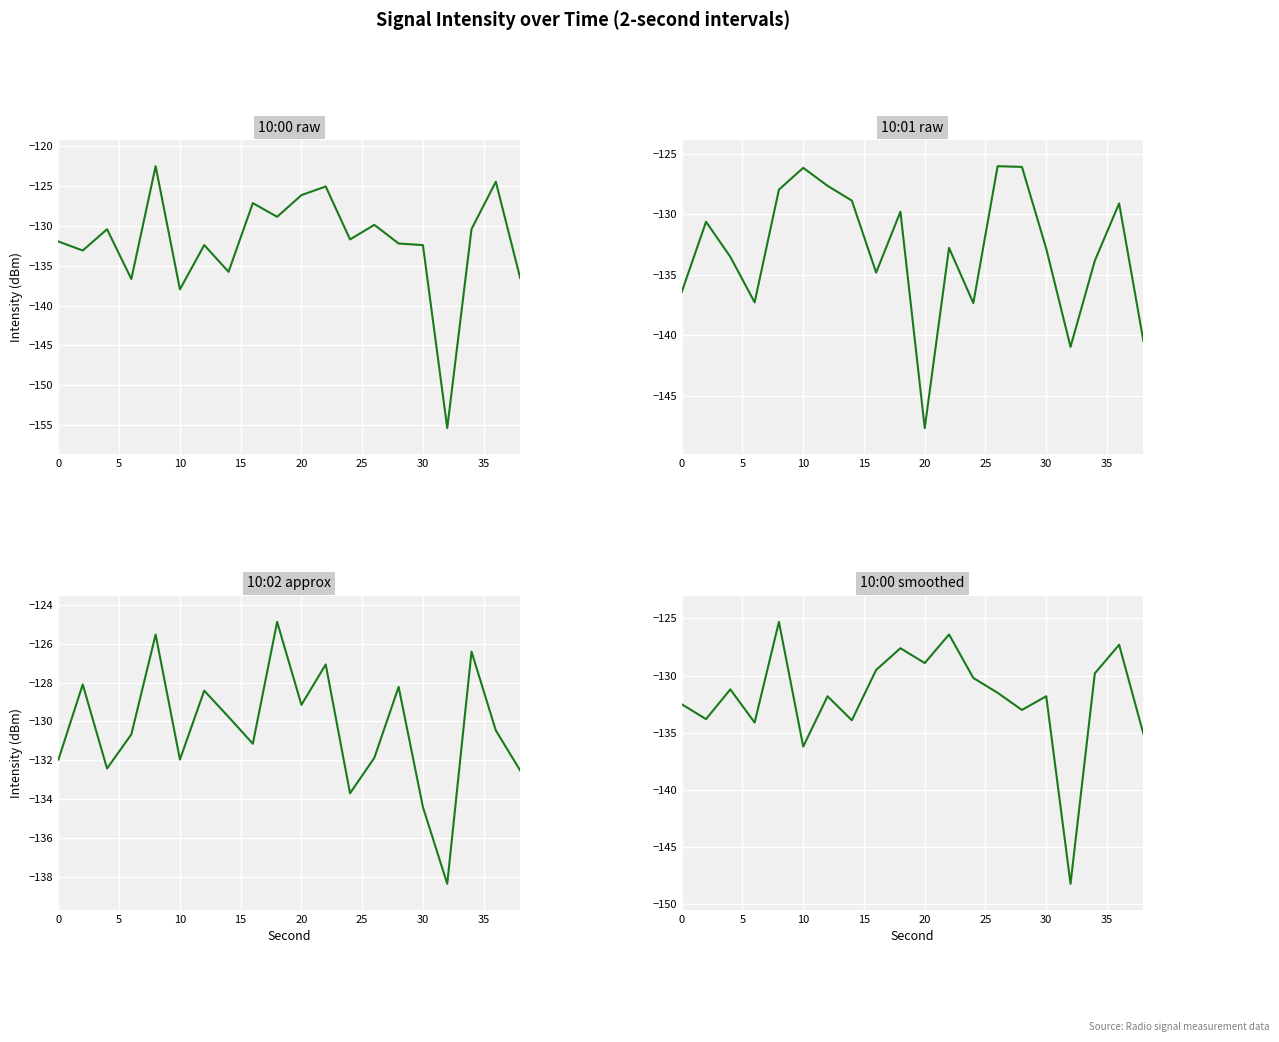

Is the value of 10:01 at 16 greater than the value of 10:00 at 10?

No